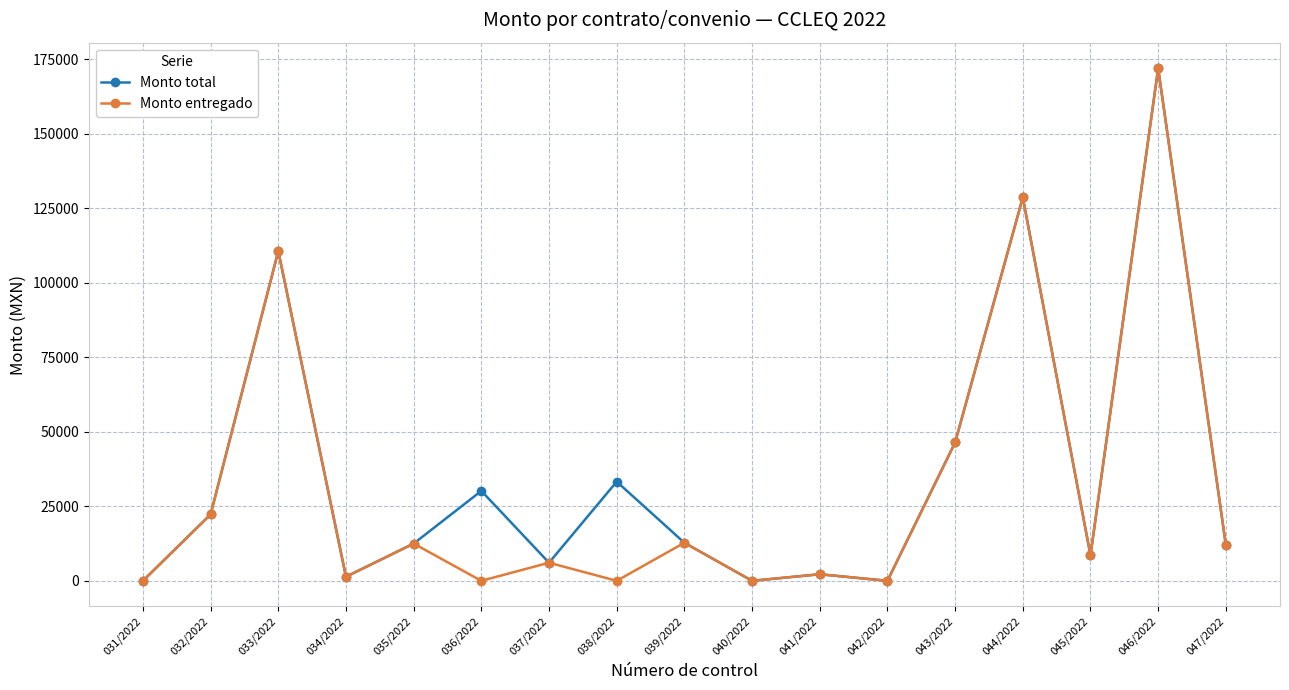

Rank the series at 038/2022 from lowest to highest value.

Monto entregado, Monto total